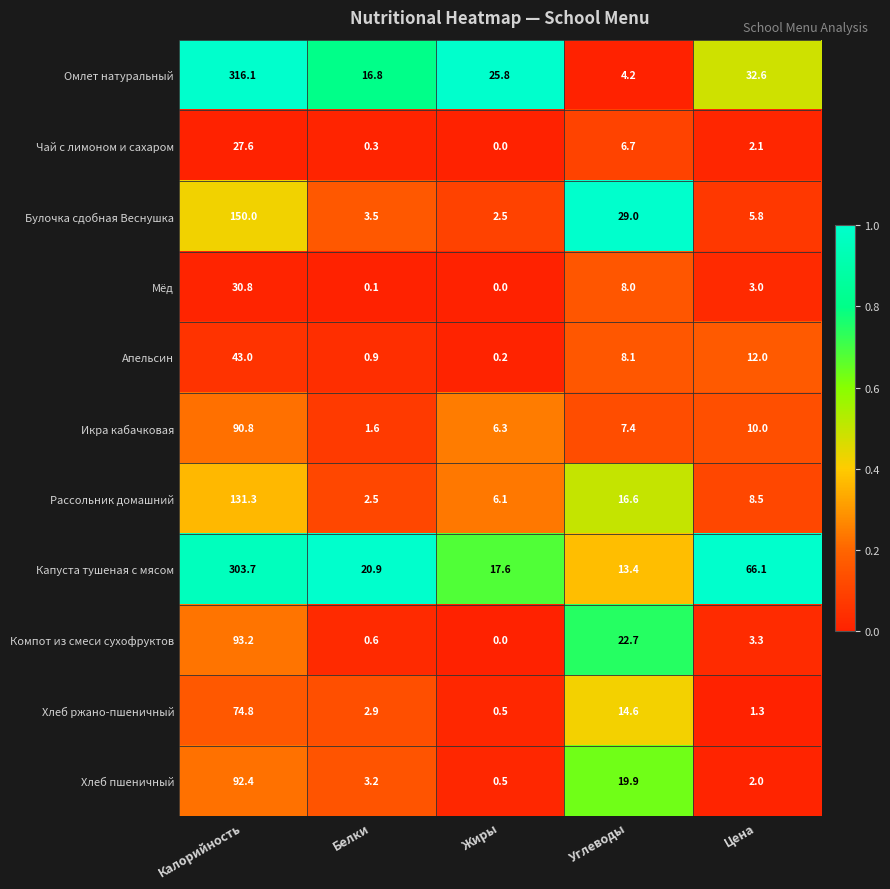

What is the approximate value of Хлеб ржано-пшеничный at Белки?

2.9